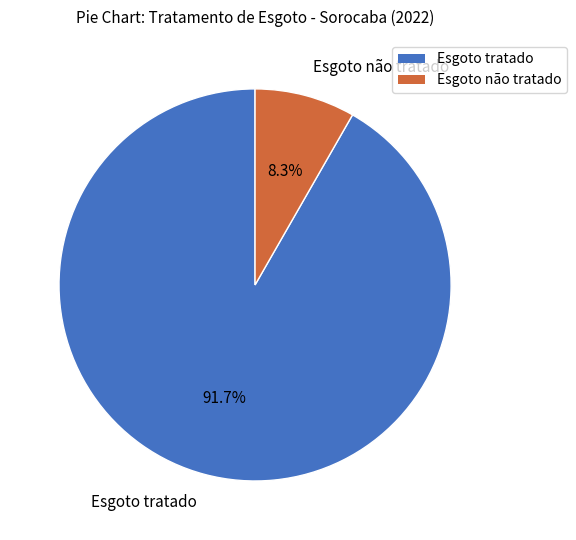

Does Esgoto não tratado account for over 50% of the chart?

No